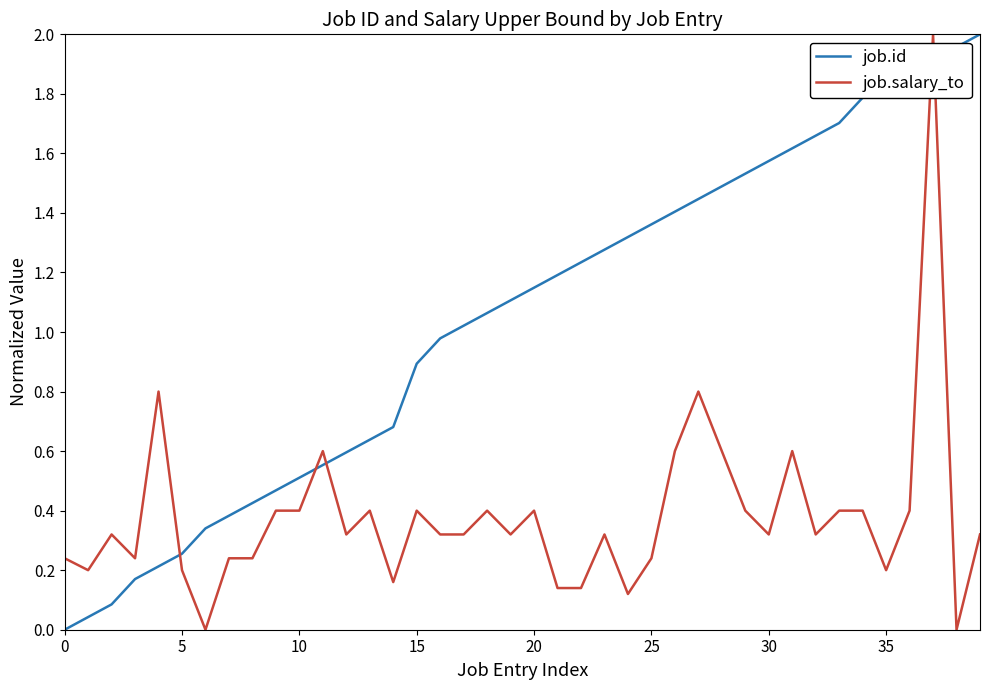

True or false: job.id and job.salary_to intersect in this chart.

True